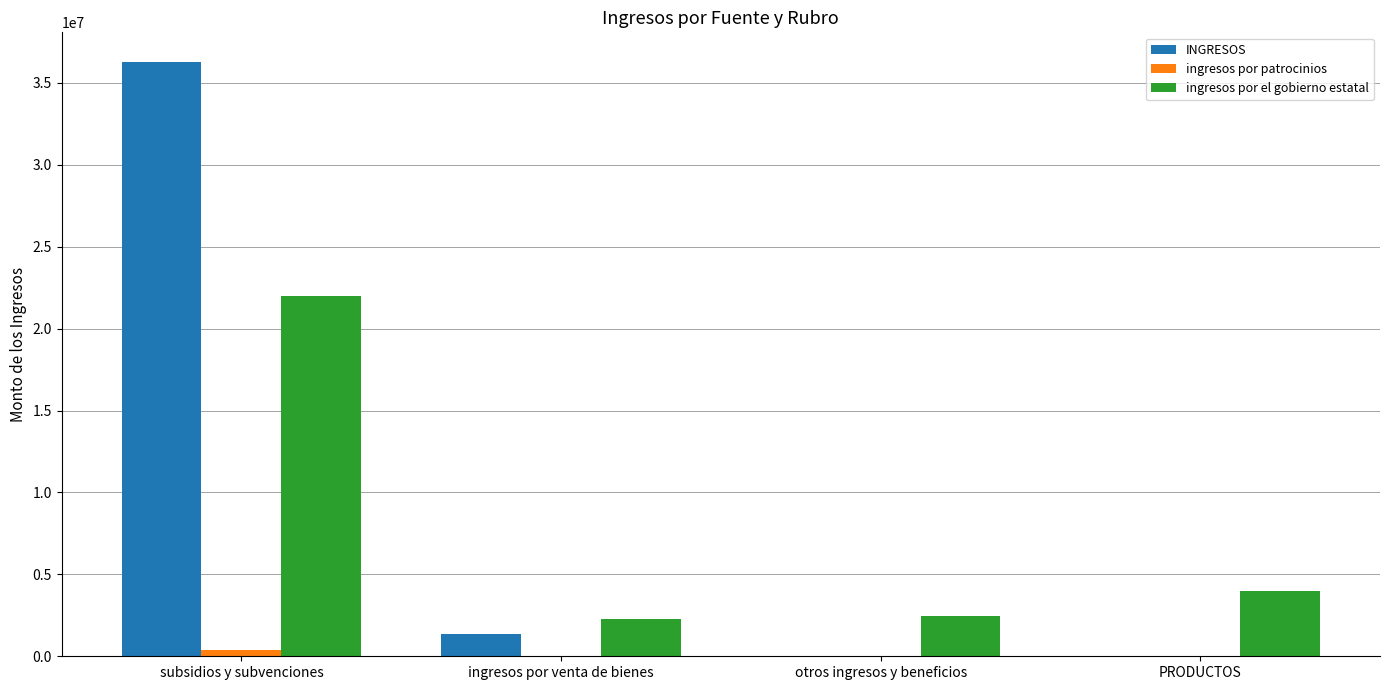

What is the sum of all ingresos por el gobierno estatal values?

30764330.4